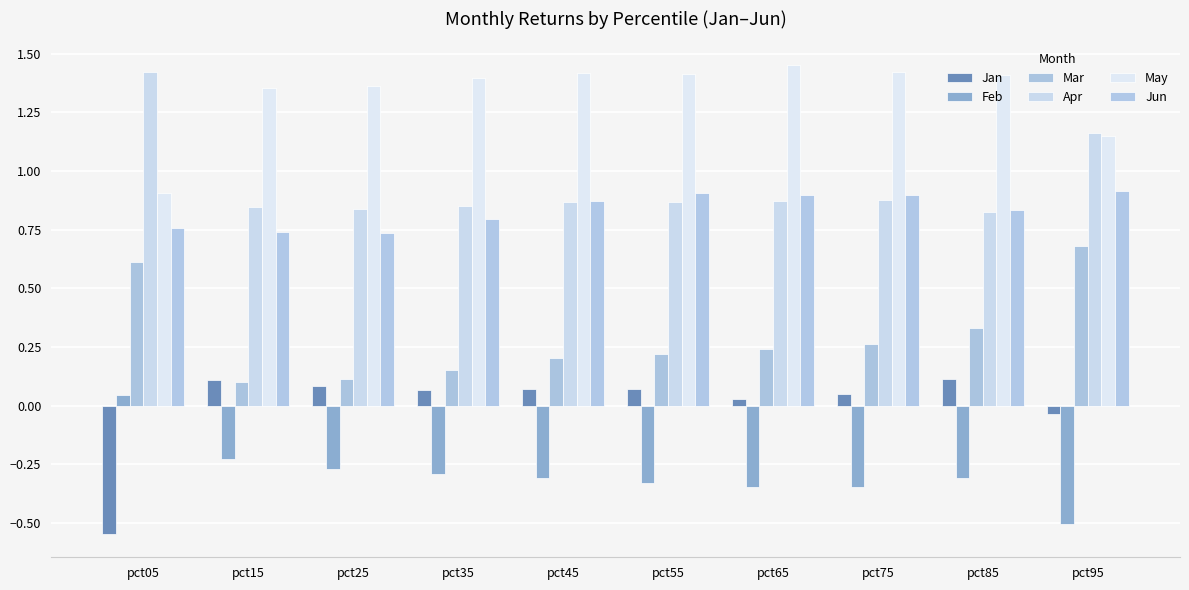

The value of Feb at pct95 is -0.2. True or false?

False